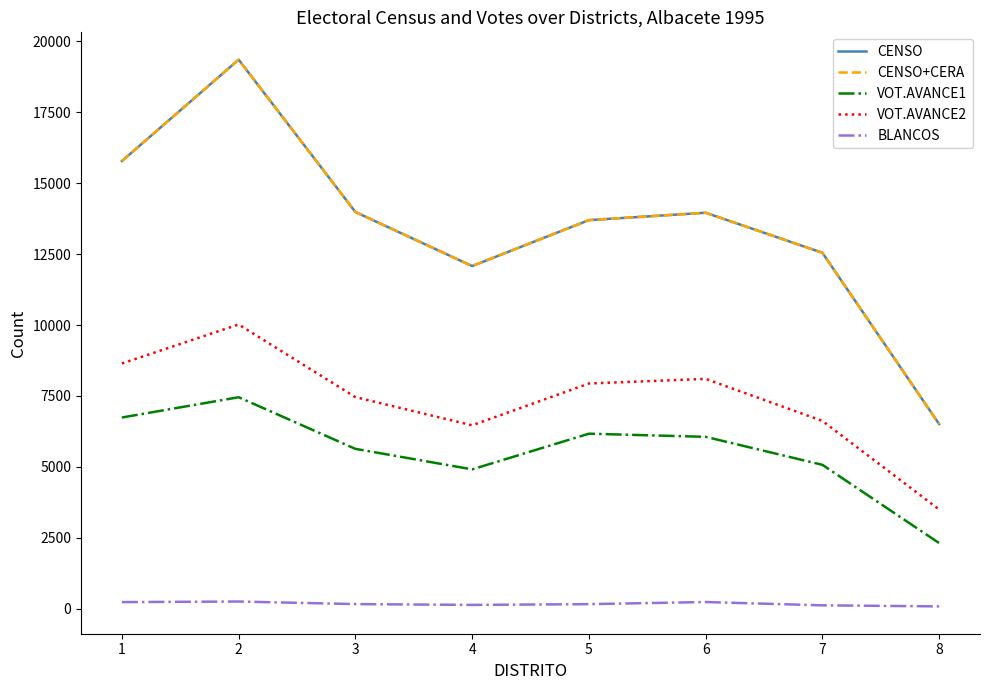

At which category does CENSO reach its first local valley?

4